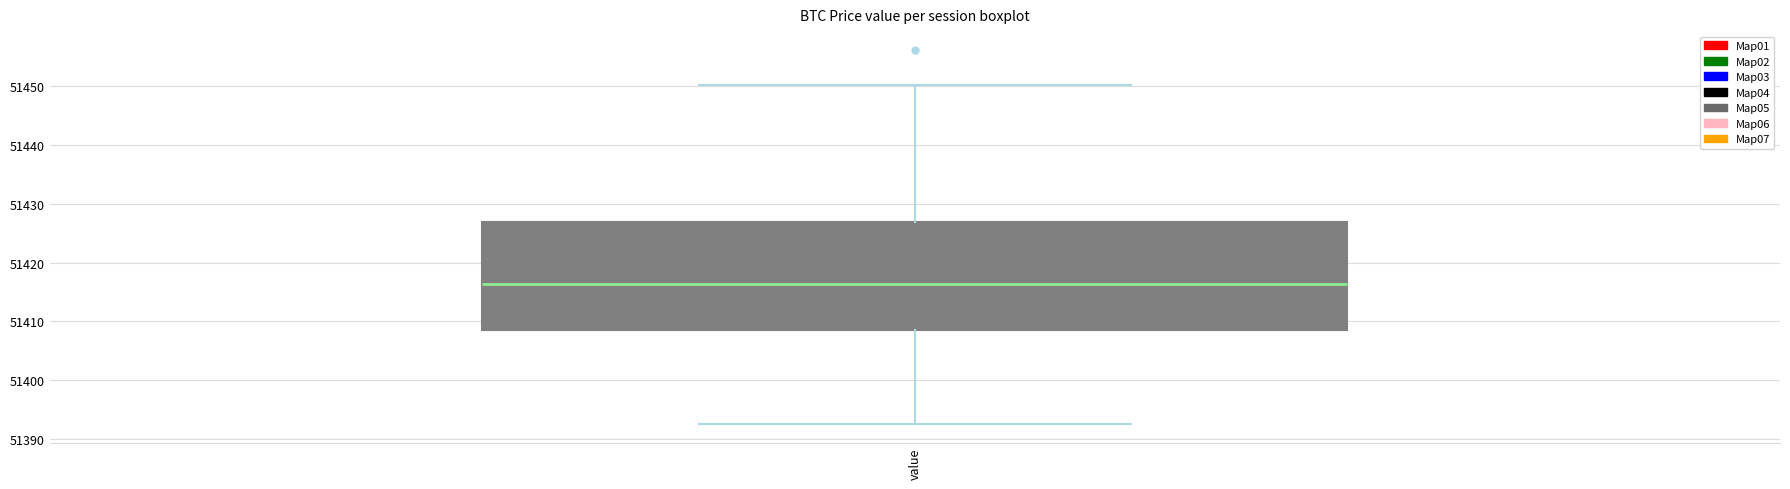

Read this box plot against the y-axis: the position of the median line, the range covered by the box, and the ends of both whiskers. The values are not printed on the chart, so give them approximately, as read against the axis.

median 51416, box 51408 to 51427, whiskers 51393 to 51450